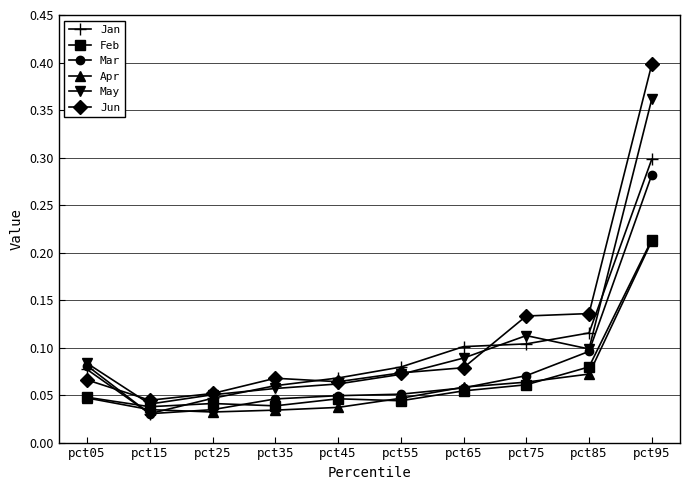

Is it true that Apr equals 0.1 at pct65?

True